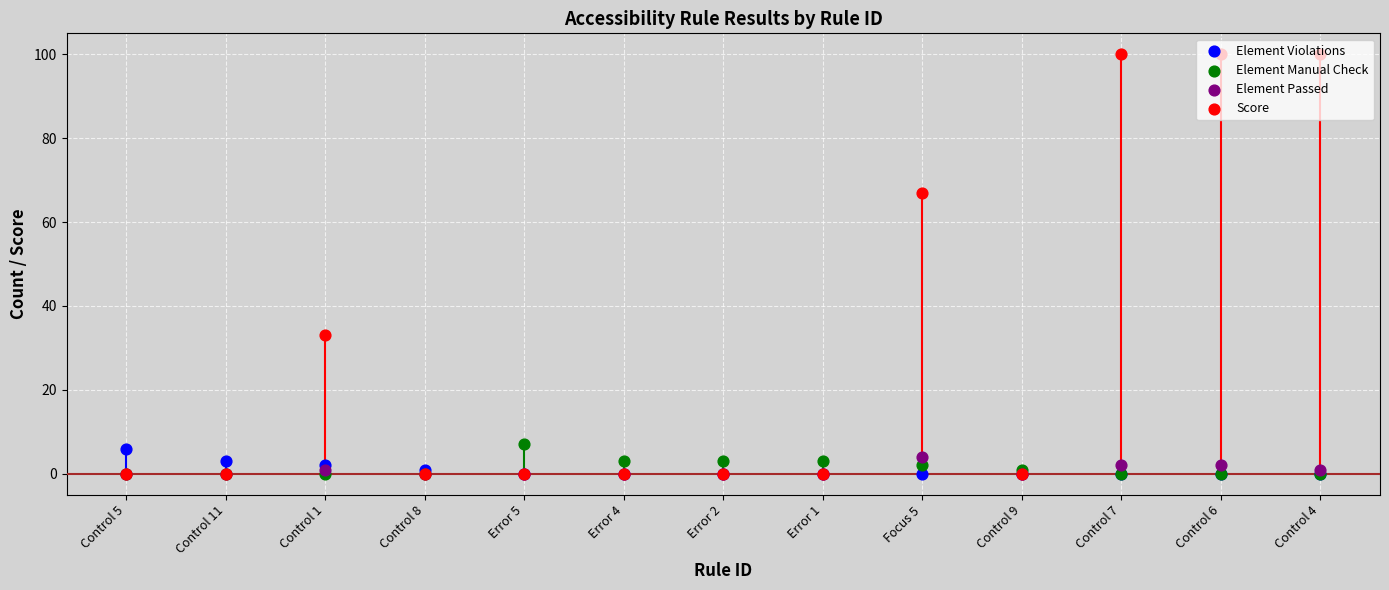

Which series has the largest total across all categories?

Score